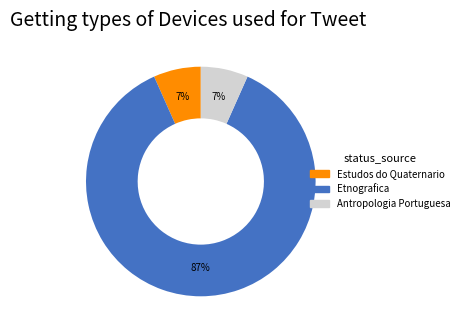

To the nearest percent, what portion does Estudos do Quaternario represent?

7%